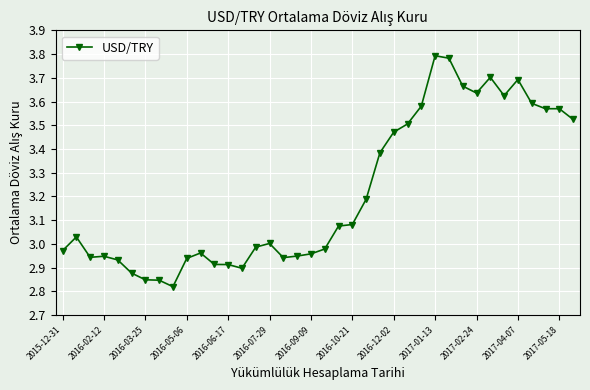

Is this an area chart (filled region under the line)?

No